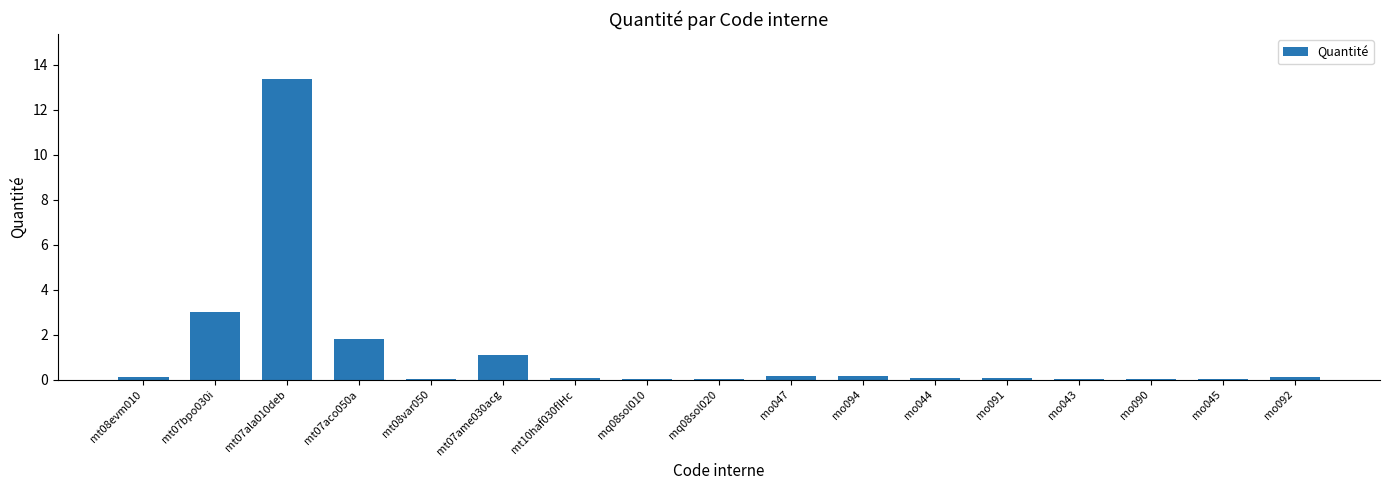

Which has a higher value, mt08var050 or mo047?

mo047